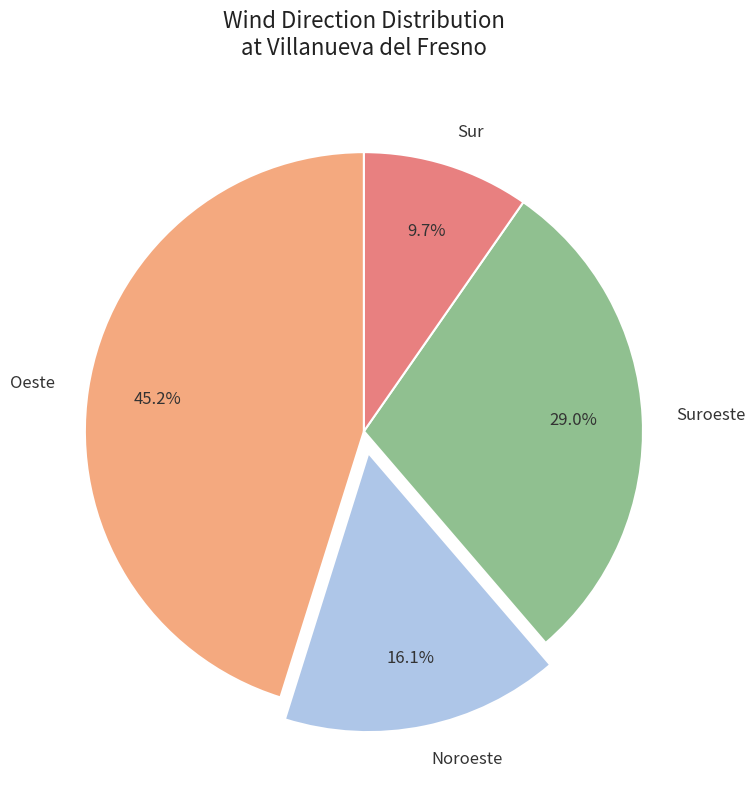

How many segments does this pie chart have?

4